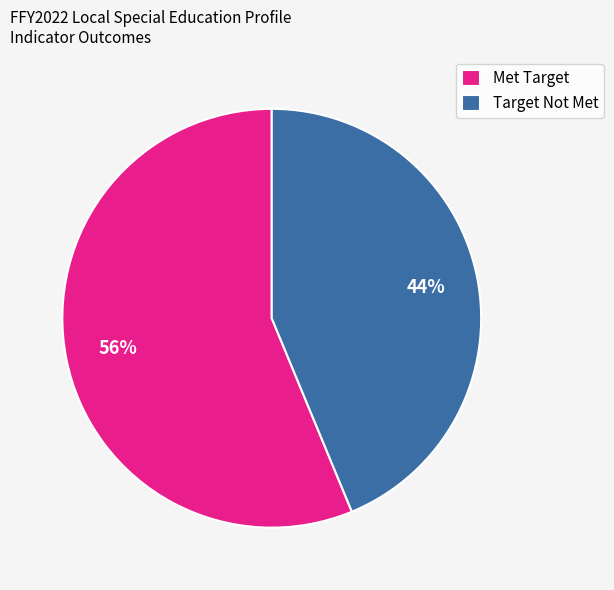

To the nearest percent, what is the average slice percentage?

50%